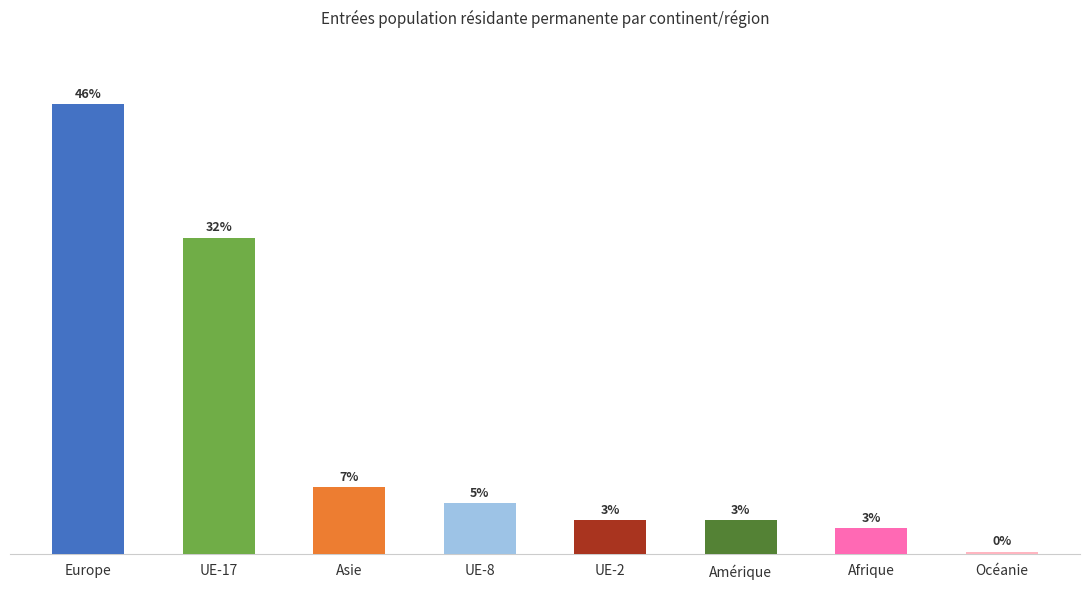

At which category does the chart reach its minimum across all series?

Océanie